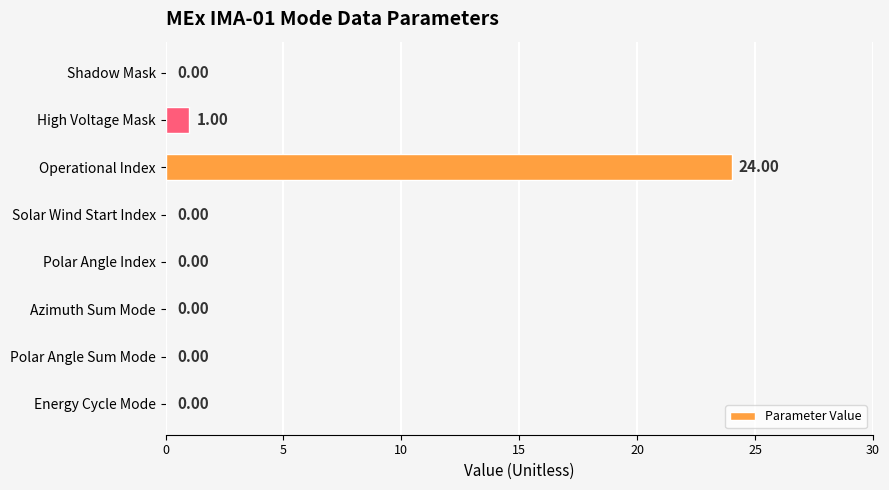

What is the greatest value displayed?

24